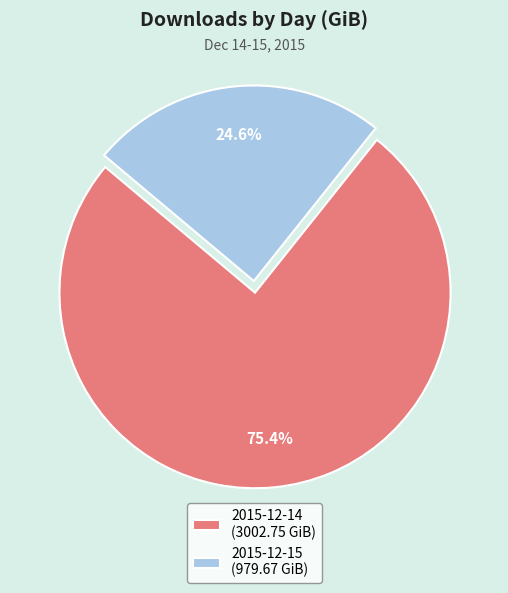

To the nearest percent, what is the combined percentage of 2015-12-15 and 2015-12-14?

100%